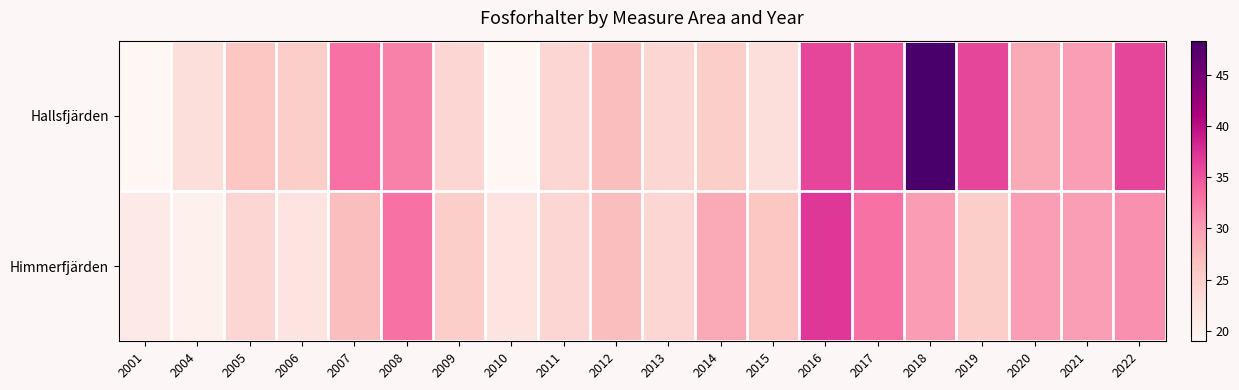

Rank the series at 2004 from highest to lowest value.

Hallsfjärden, Himmerfjärden